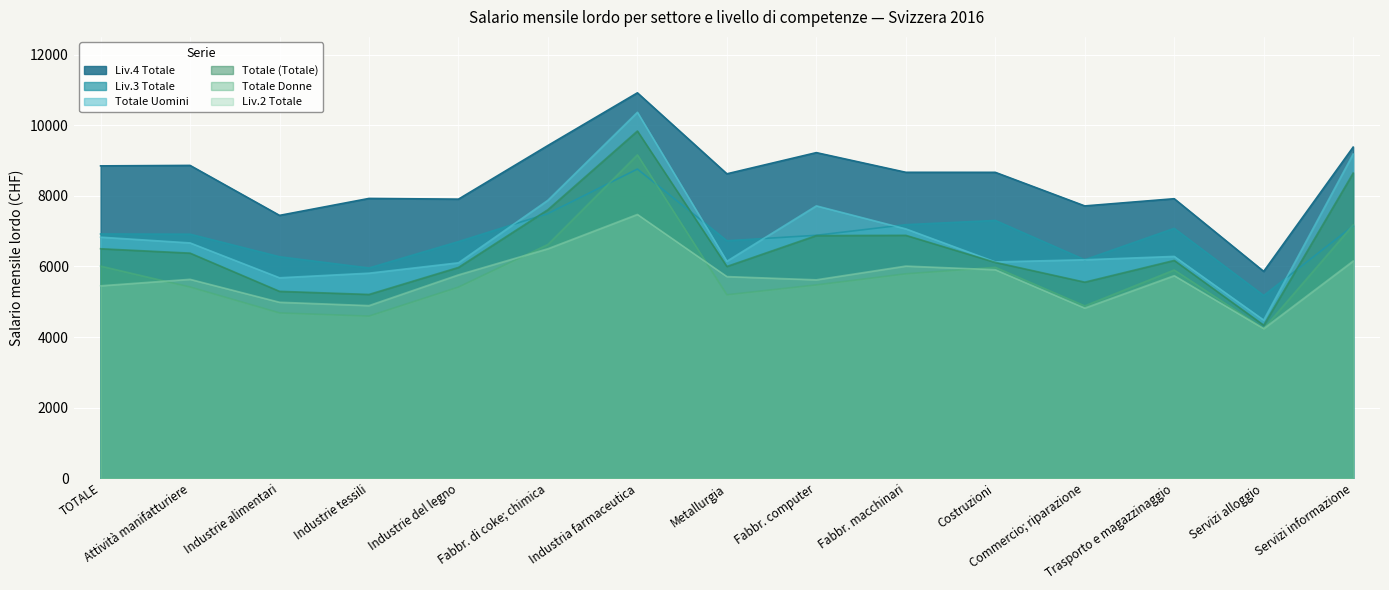

What is the total value across all series at Costruzioni?

40098